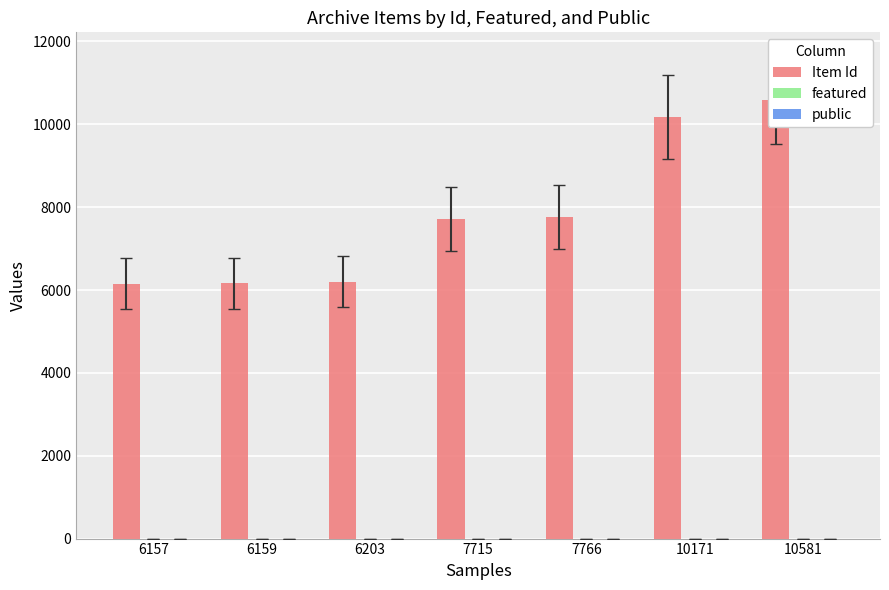

True or false: featured has a value of 0 at 10581.

False